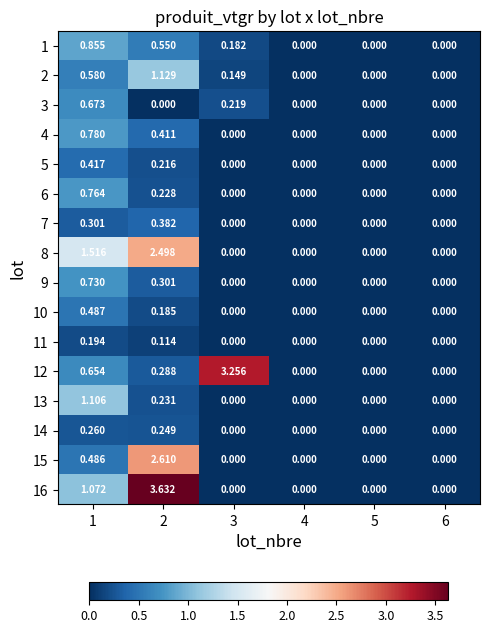

Is the value of 10 at 2 greater than the value of 11 at 5?

Yes